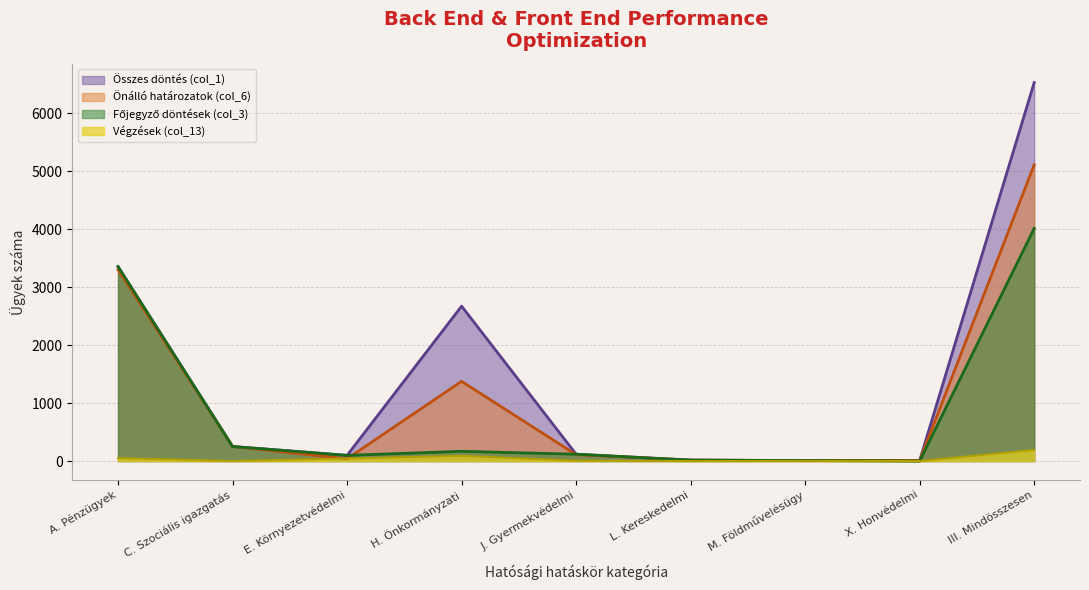

What is the total value across all series at H. Önkormányzati?

4304